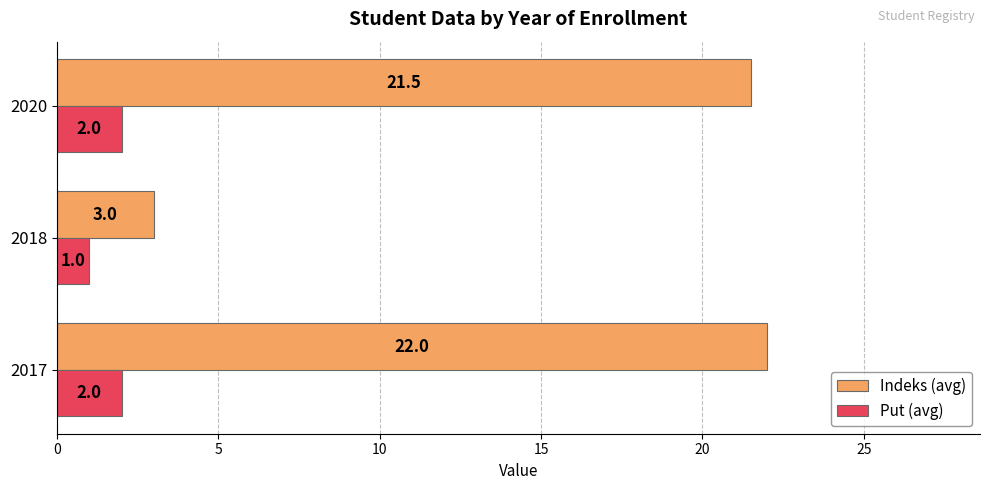

At 2020, list the series in order from largest to smallest.

Indeks (avg), Put (avg)